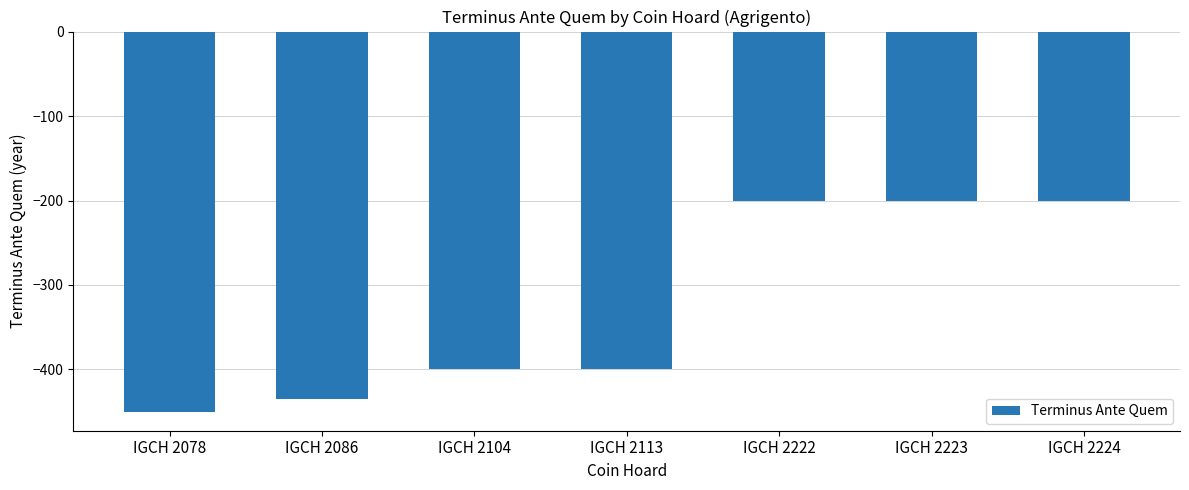

What is the difference between the second highest and minimum values?

250